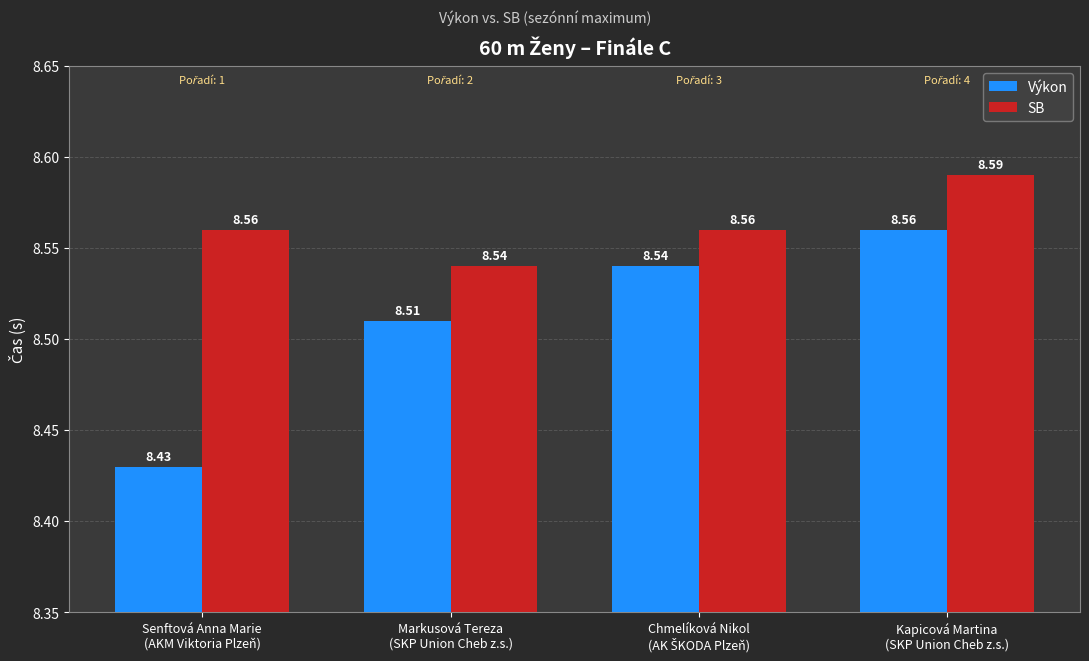

Which series has the widest spread of values?

Výkon